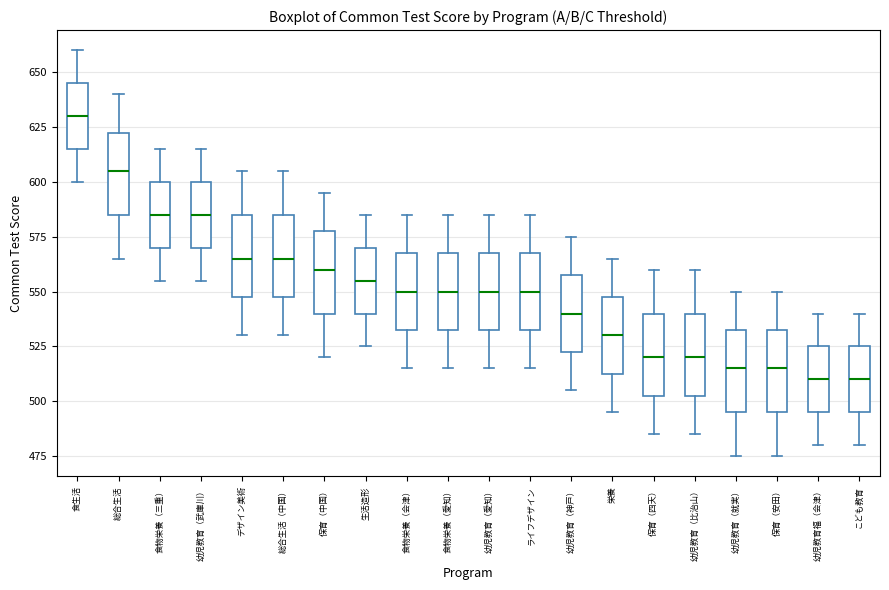

Reading left to right, read every box against the y-axis: the position of its median line, the range the box covers, and the ends of its whiskers. The values are not printed on the chart, so give them approximately, as read against the axis.

食生活: median 630, box 615 to 645, whiskers 600 to 660
総合生活: median 605, box 585 to 625, whiskers 565 to 640
食物栄養（三重）: median 585, box 570 to 600, whiskers 555 to 615
幼児教育（武庫川）: median 585, box 570 to 600, whiskers 555 to 615
デザイン美術: median 565, box 550 to 585, whiskers 530 to 605
総合生活（中国）: median 565, box 550 to 585, whiskers 530 to 605
保育（中国）: median 560, box 540 to 580, whiskers 520 to 595
生活造形: median 555, box 540 to 570, whiskers 525 to 585
食物栄養（会津）: median 550, box 535 to 570, whiskers 515 to 585
食物栄養（愛知）: median 550, box 535 to 570, whiskers 515 to 585
幼児教育（愛知）: median 550, box 535 to 570, whiskers 515 to 585
ライフデザイン: median 550, box 535 to 570, whiskers 515 to 585
幼児教育（神戸）: median 540, box 525 to 560, whiskers 505 to 575
栄養: median 530, box 515 to 550, whiskers 495 to 565
保育（四天）: median 520, box 505 to 540, whiskers 485 to 560
幼児教育（比治山）: median 520, box 505 to 540, whiskers 485 to 560
幼児教育（就実）: median 515, box 495 to 535, whiskers 475 to 550
保育（安田）: median 515, box 495 to 535, whiskers 475 to 550
幼児教育福（会津）: median 510, box 495 to 525, whiskers 480 to 540
こども教育: median 510, box 495 to 525, whiskers 480 to 540